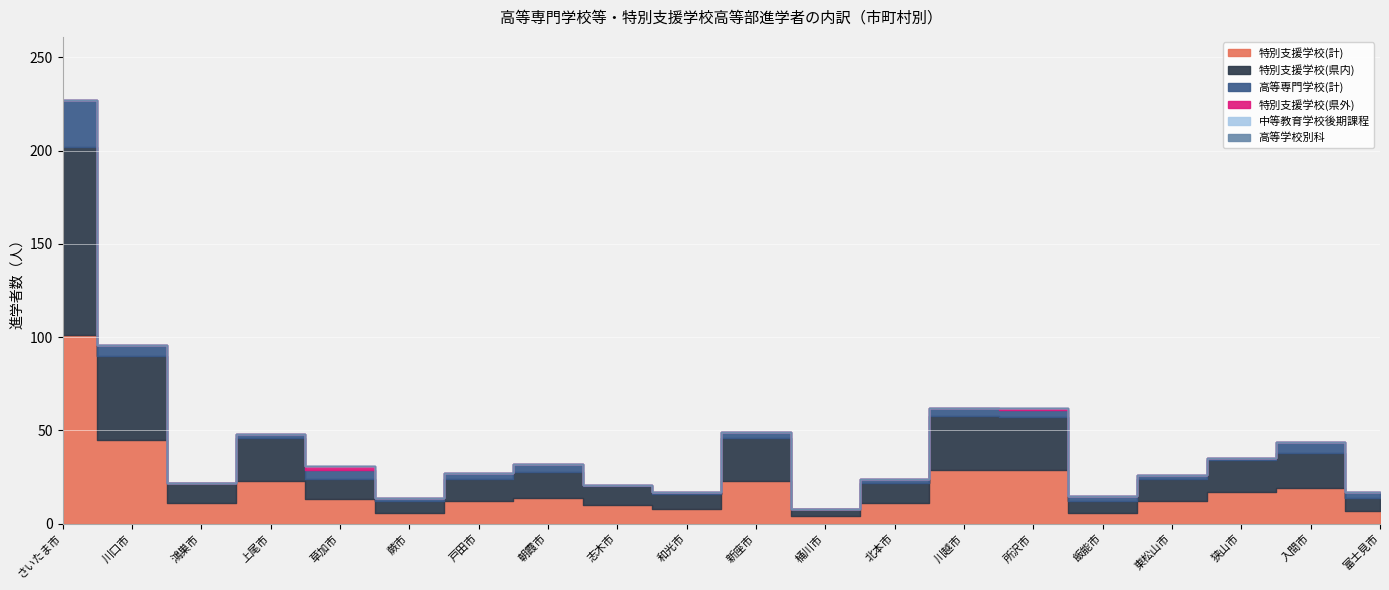

Count the number of categories in the chart.

20